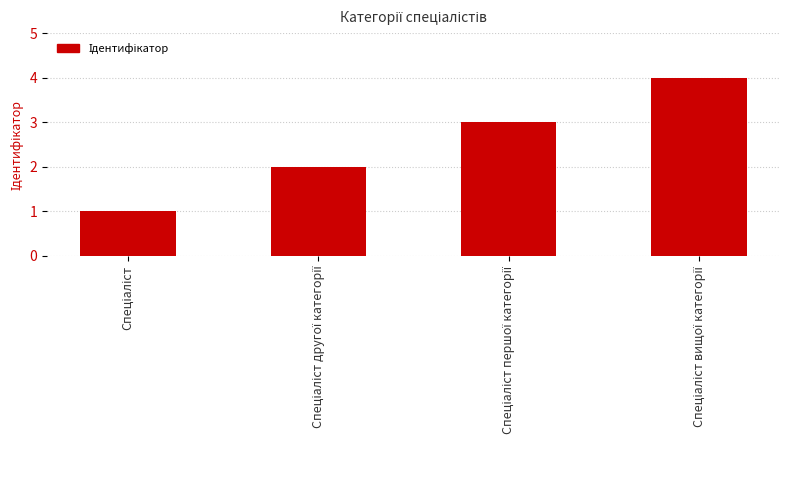

How many values are between 2 and 4?

3